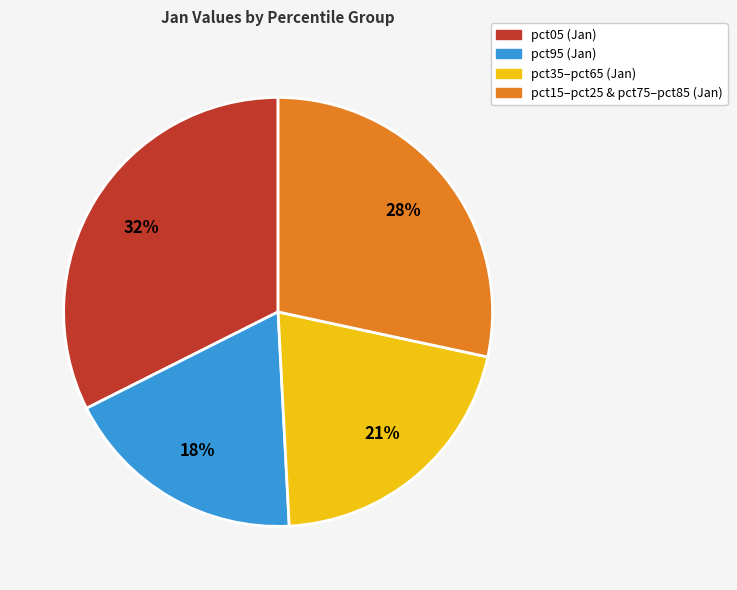

Combined, do pct05 (Jan) and pct15–pct25 & pct75–pct85 (Jan) account for over 50%?

Yes